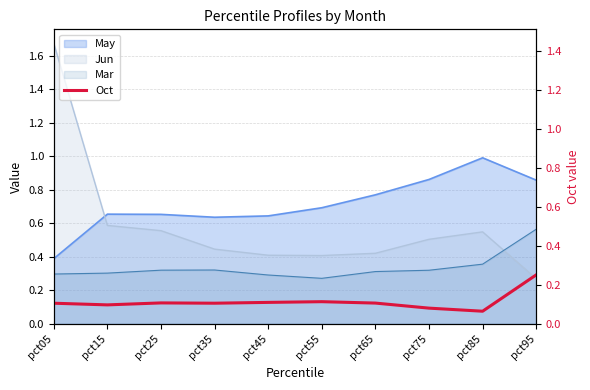

How many points are higher than both their immediate neighbors (excluding endpoints)?

2